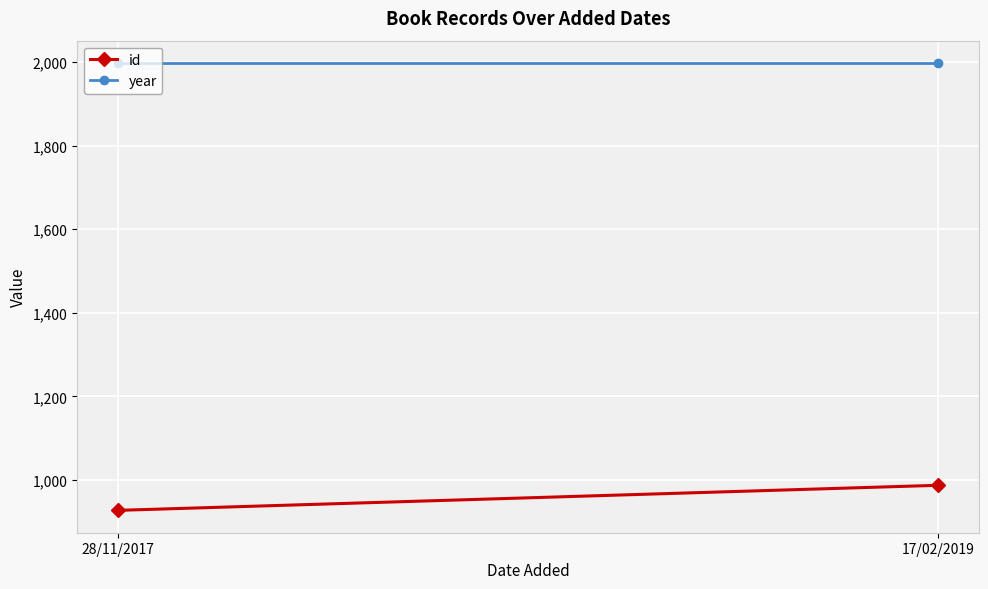

What is the maximum value shown in the chart?

1998